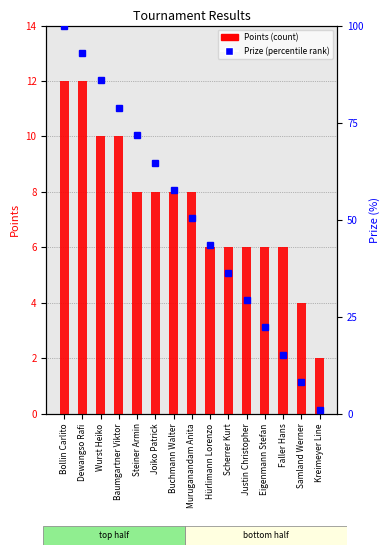

What is the label of the 2nd bar from the left?

Dewangso Rafi